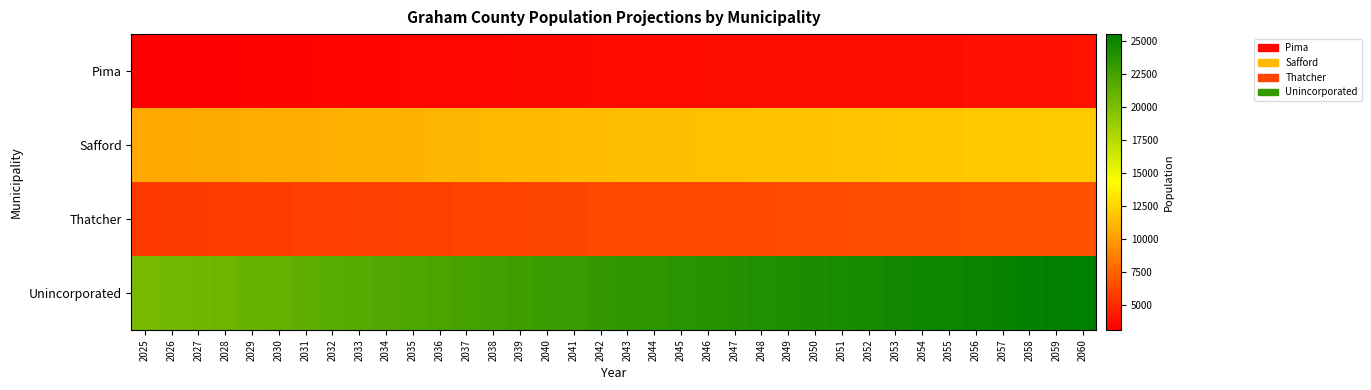

Count the number of categories in the chart.

36